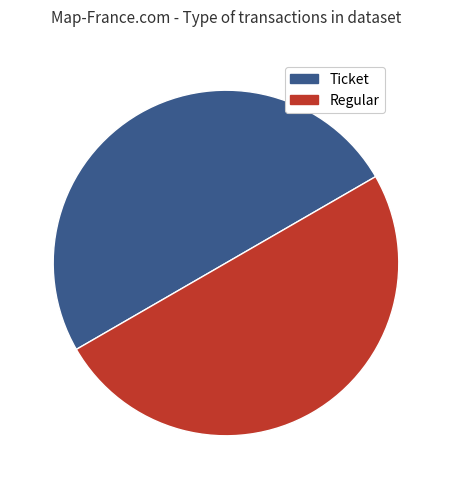

Which slice is the largest?

Ticket